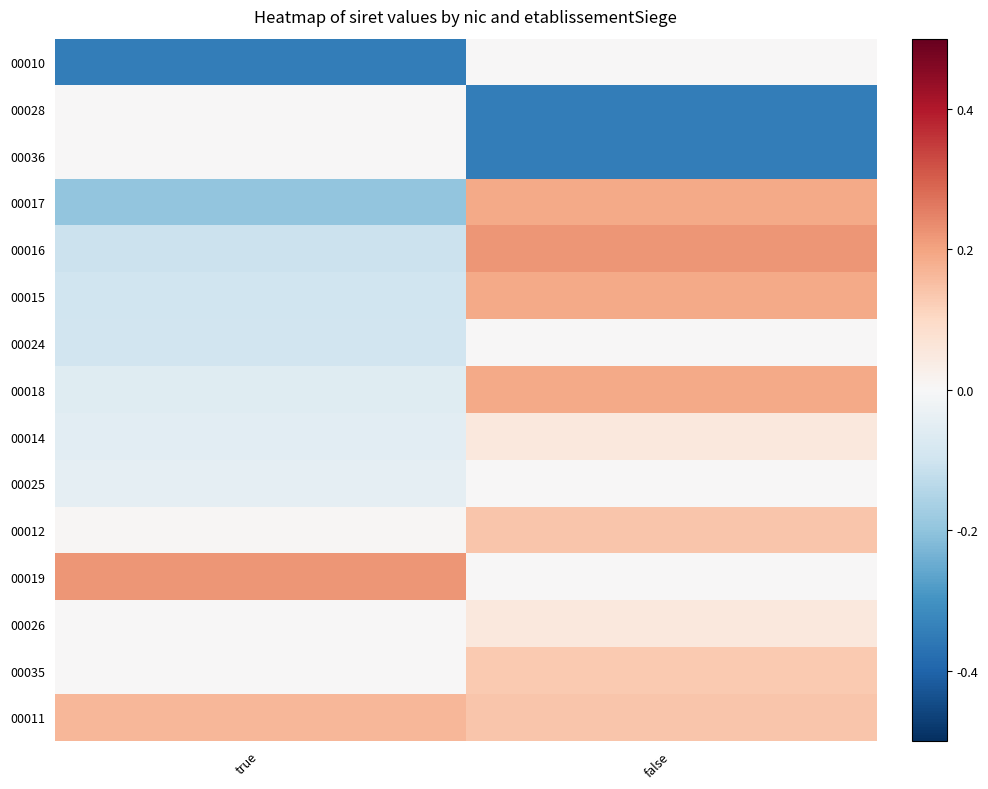

Reading left to right, what are all the values shown in this chart?

00010: true=-0.3	false=0.0
00028: true=0.0	false=-0.3
00036: true=0.0	false=-0.3
00017: true=-0.2	false=0.2
00016: true=-0.1	false=0.2
00015: true=-0.1	false=0.2
00024: true=-0.1	false=0.0
00018: true=-0.1	false=0.2
00014: true=-0.1	false=0.1
00025: true=-0.0	false=0.0
00012: true=0.0	false=0.1
00019: true=0.2	false=0.0
00026: true=0.0	false=0.1
00035: true=0.0	false=0.1
00011: true=0.2	false=0.1